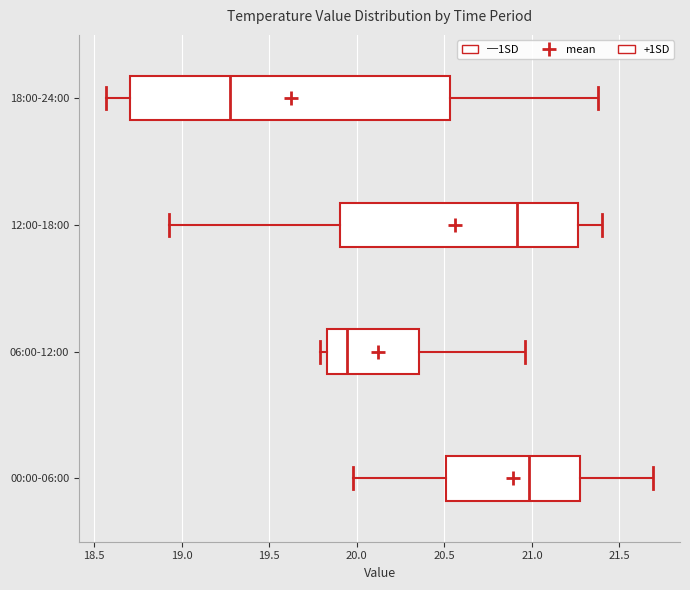

Which box's median line is the furthest to the left?

18:00-24:00